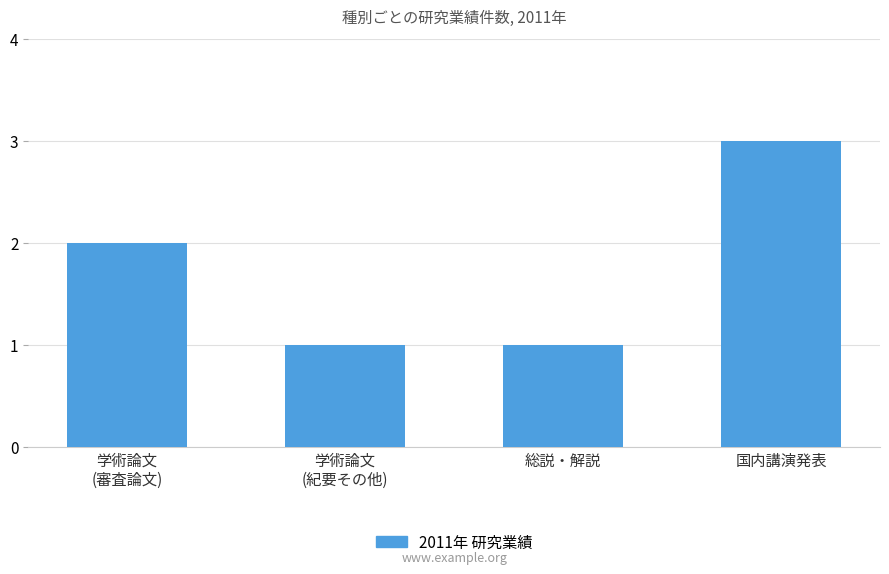

Reading right to left, transcribe all the data shown in this chart.

国内講演発表=3	総説・解説=1	学術論文
(紀要その他)=1	学術論文
(審査論文)=2